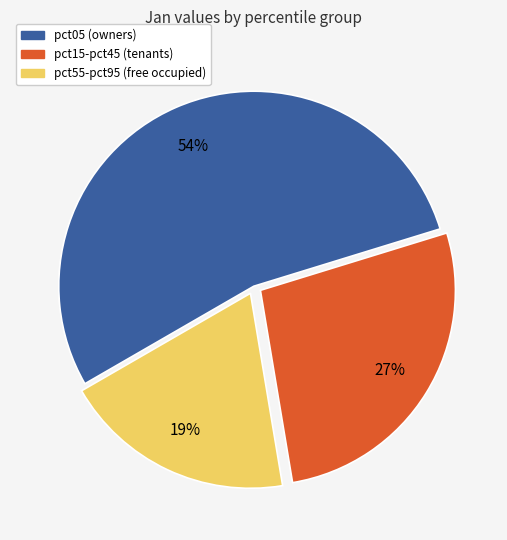

Is there any slice that represents more than half of the pie?

Yes